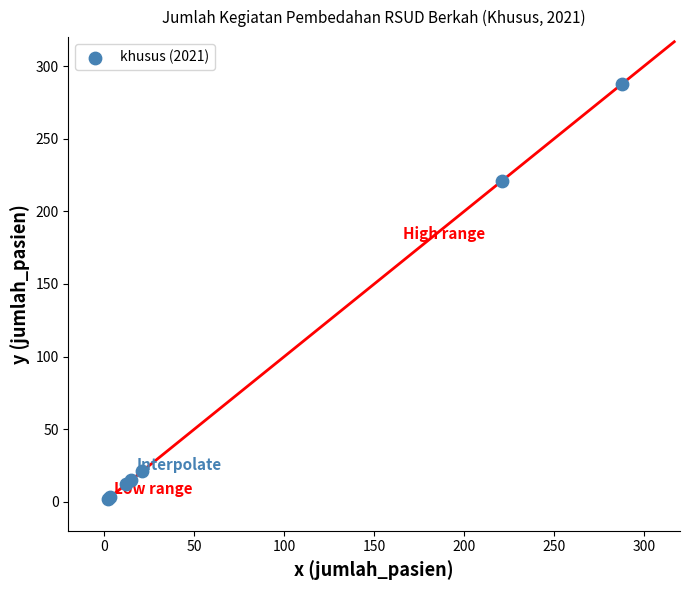

What Y value in the scatter plot is closest to 145?

221